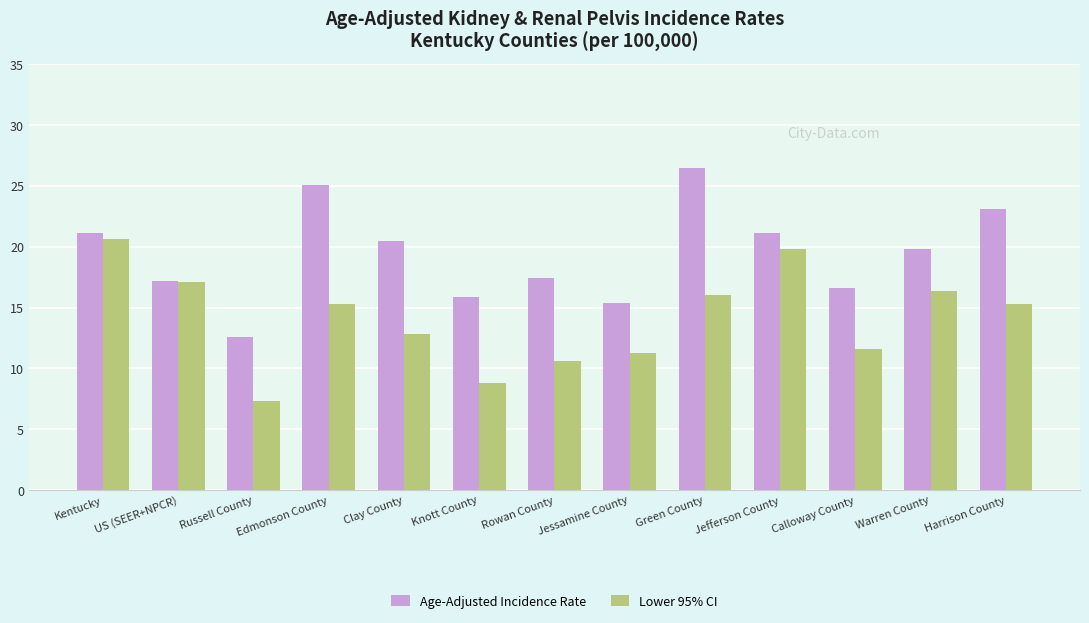

What is the smallest value displayed?

7.3